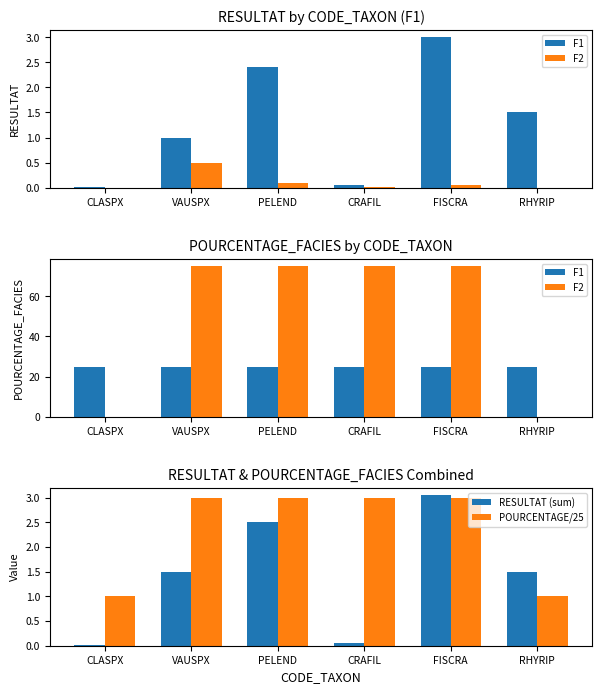

List the series in order of their peak value, lowest first.

POURCENTAGE/25, RESULTAT (sum), F1, F2